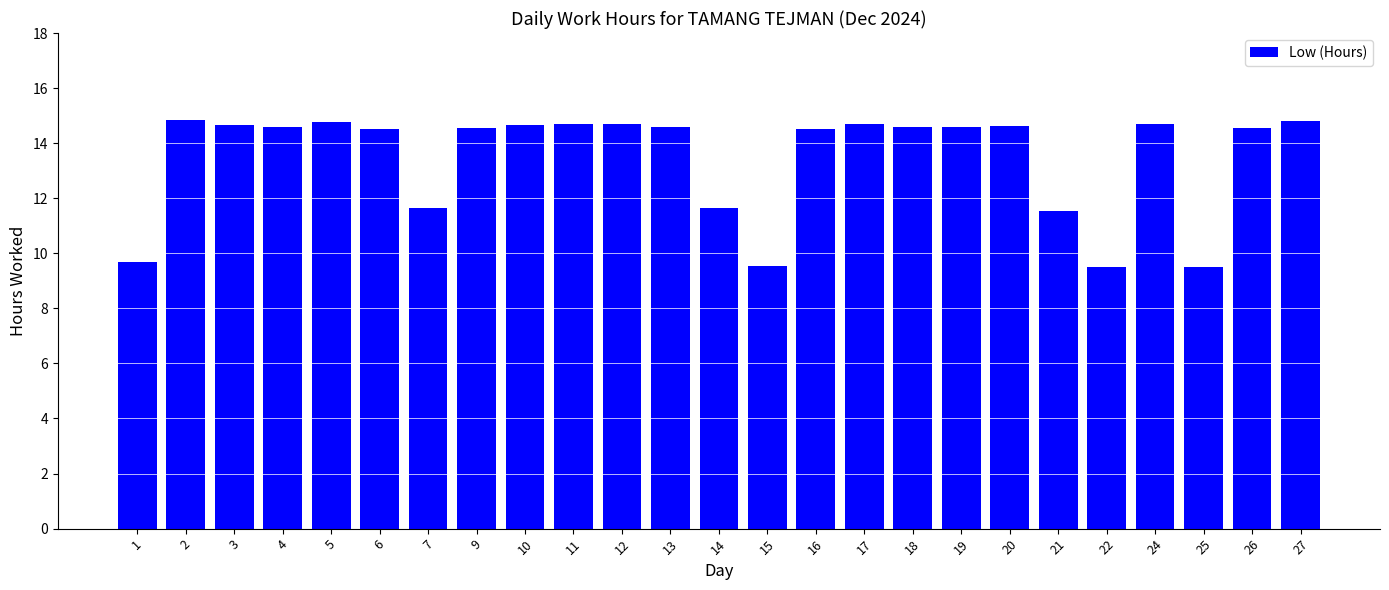

What is the sum of the values at 20 and 9?

29.2